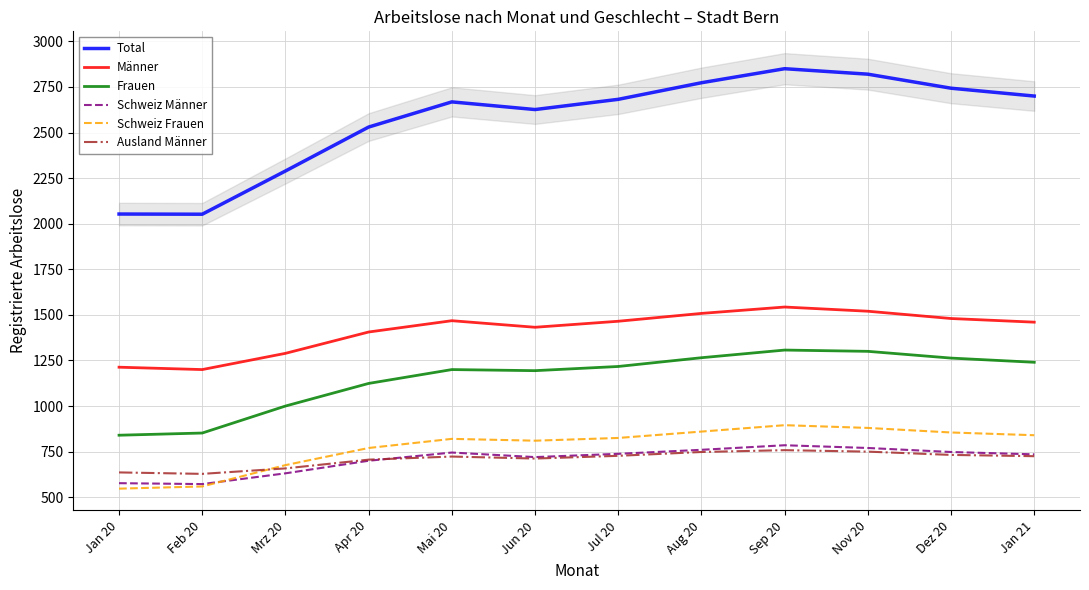

True or false: Frauen and Schweiz Frauen intersect in this chart.

False